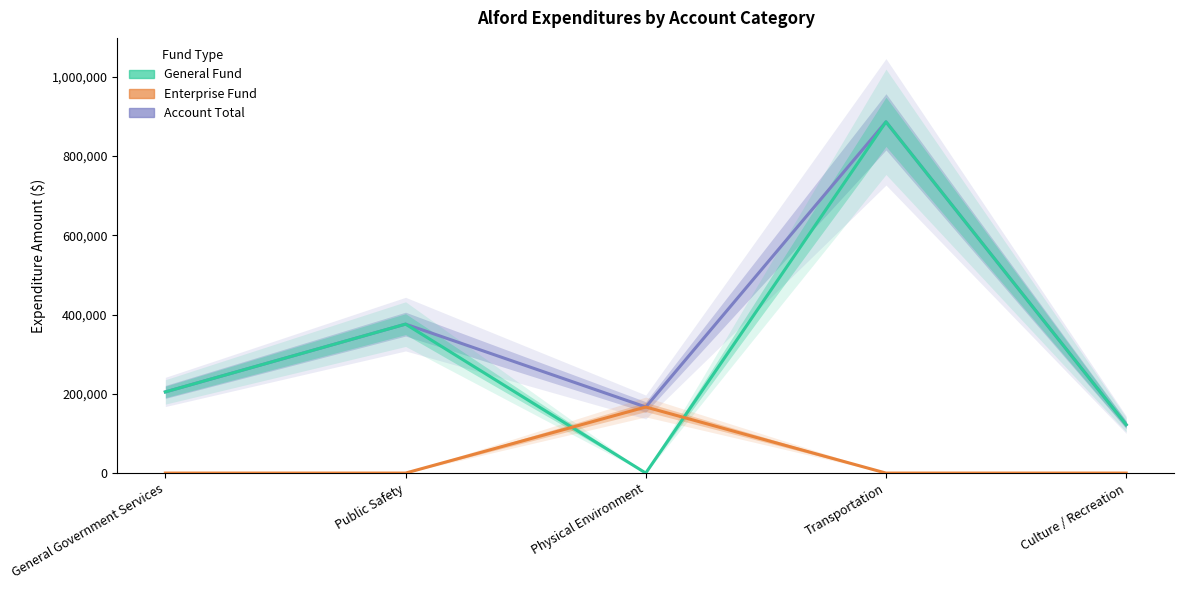

True or false: Enterprise and Account Total intersect in this chart.

False